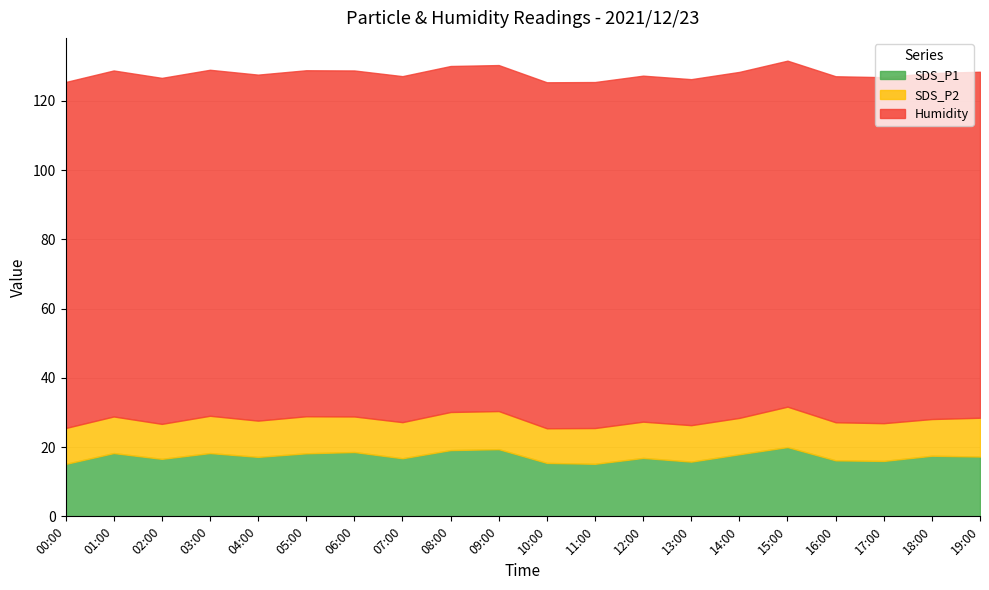

At which label is SDS_P1 closest to 17?

12:00